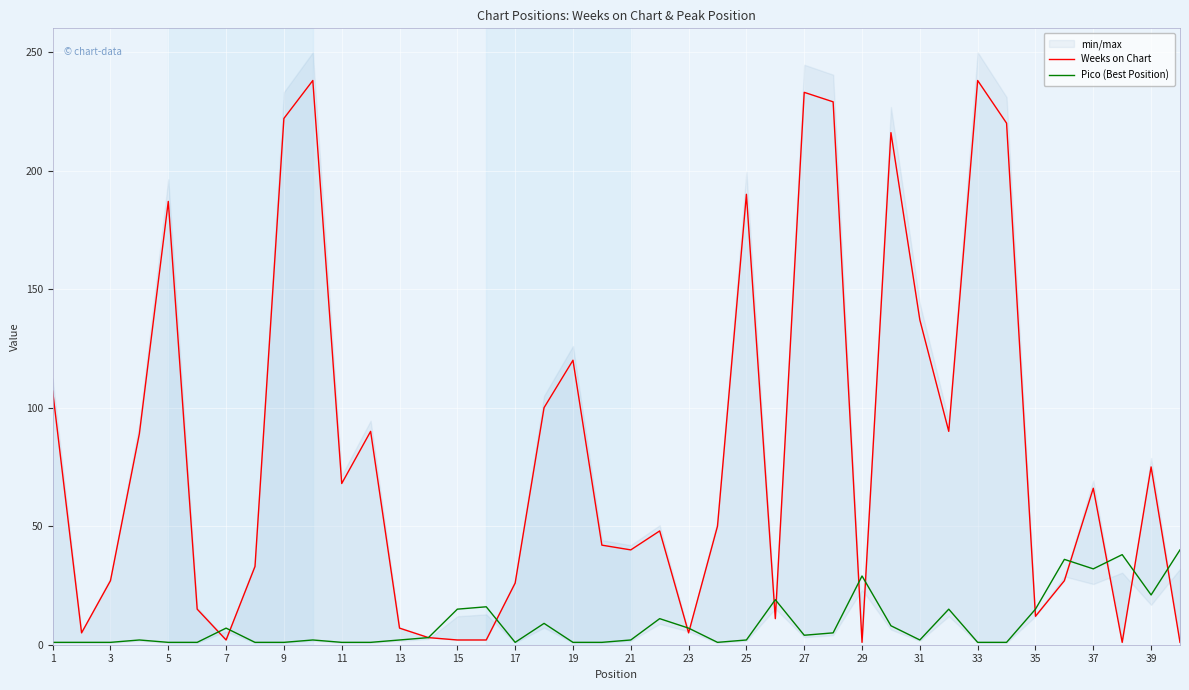

How many intersections are there between Weeks on Chart and Pico (Best Position)?

14